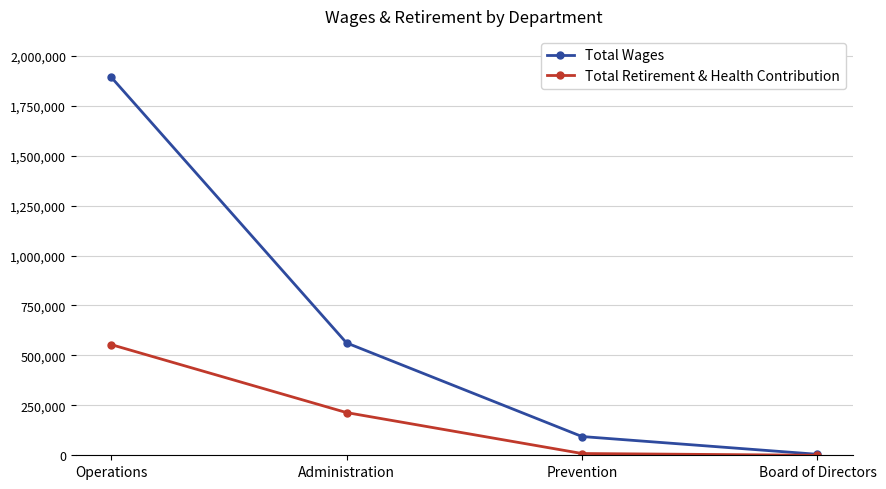

What is the label of the 4th point from the right?

Operations